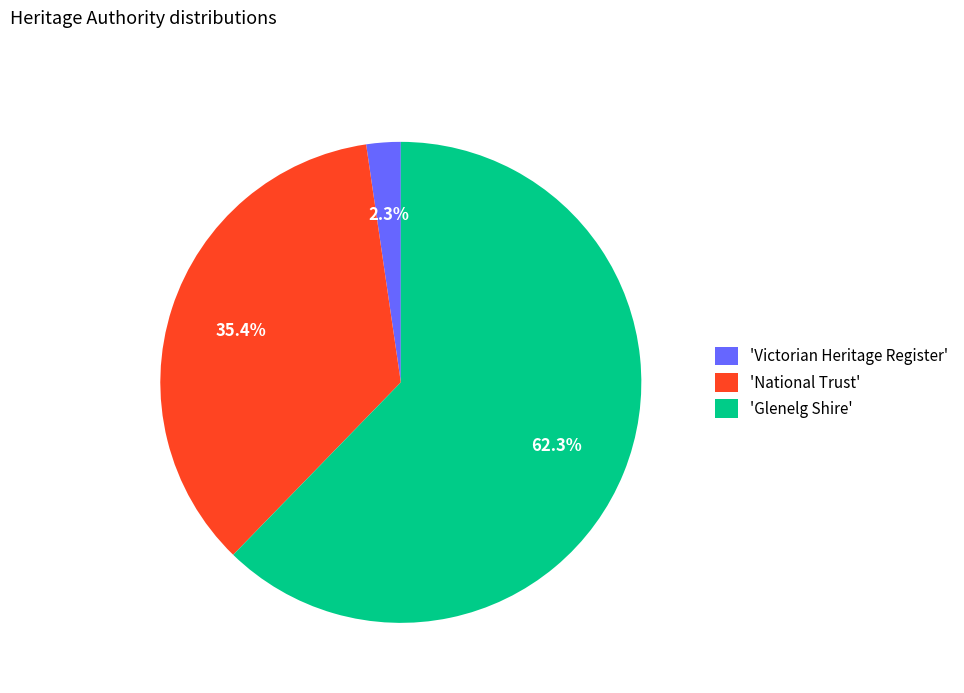

Which category has the biggest portion of the pie?

'Glenelg Shire'